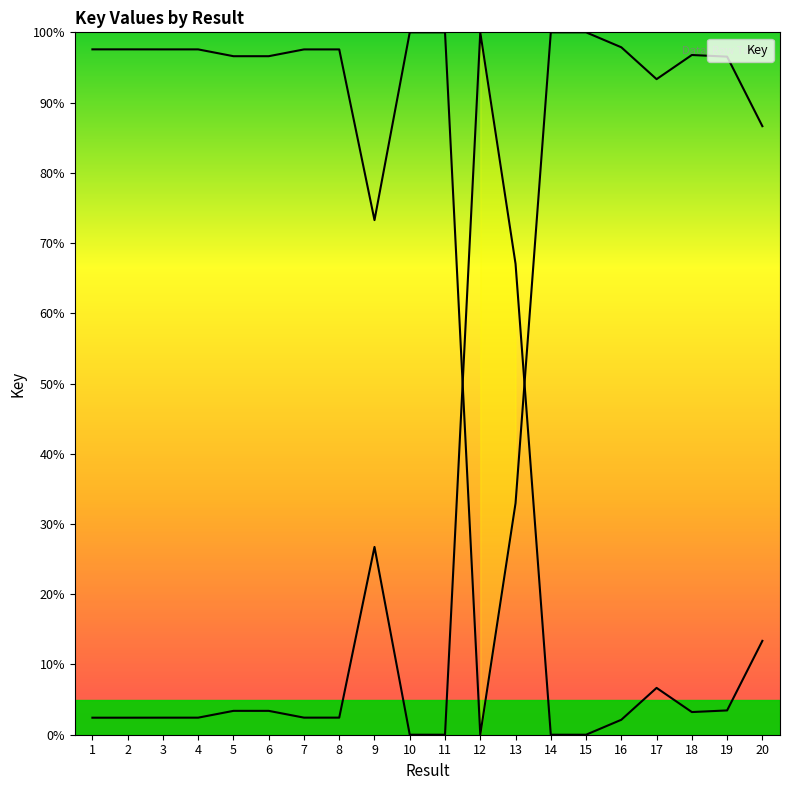

What is the ratio of the value at 19 to the value at 6?

1.0